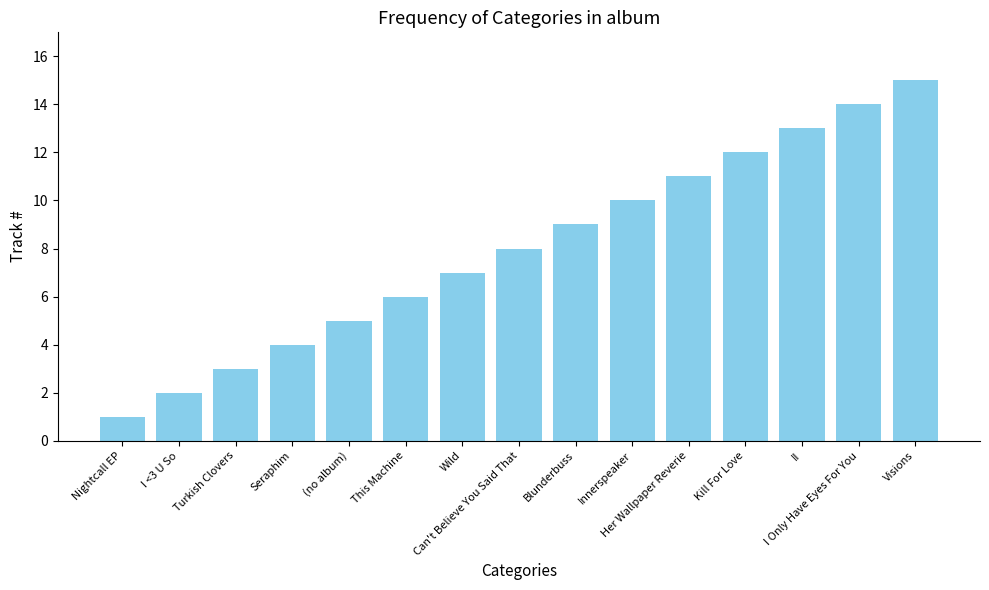

Between II and Turkish Clovers, which is larger?

II